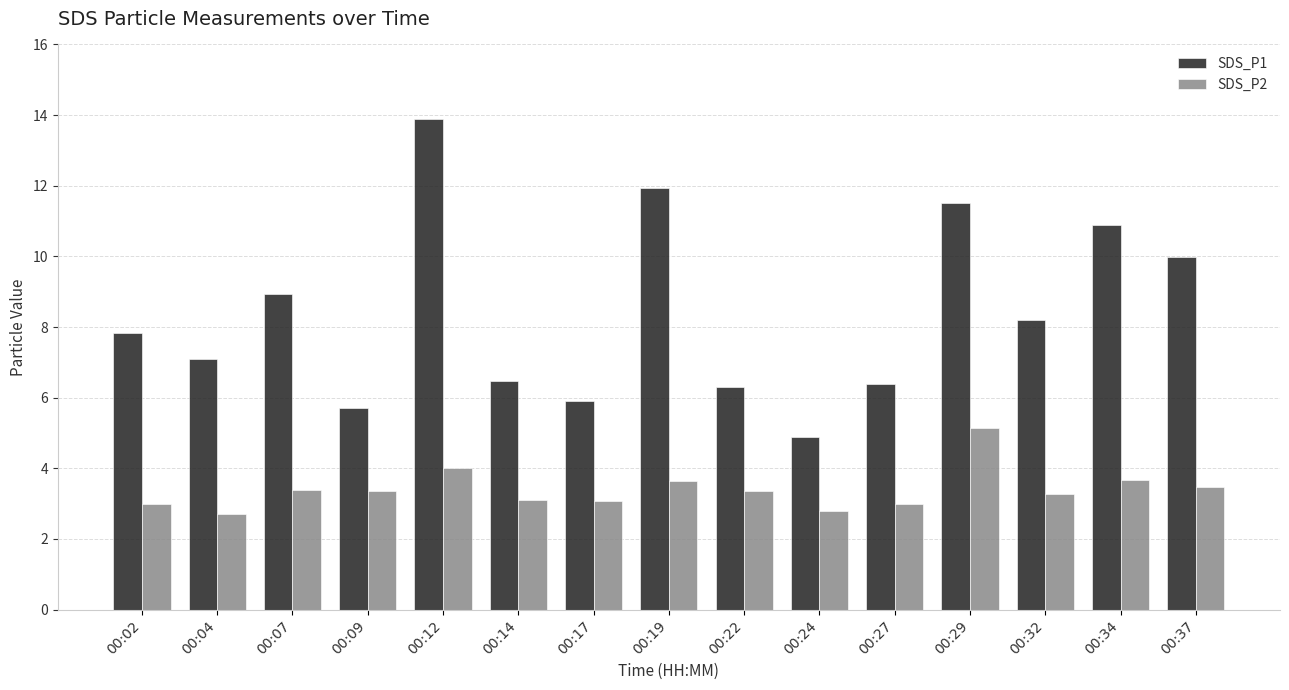

Rank the series at 00:07 from highest to lowest value.

SDS_P1, SDS_P2